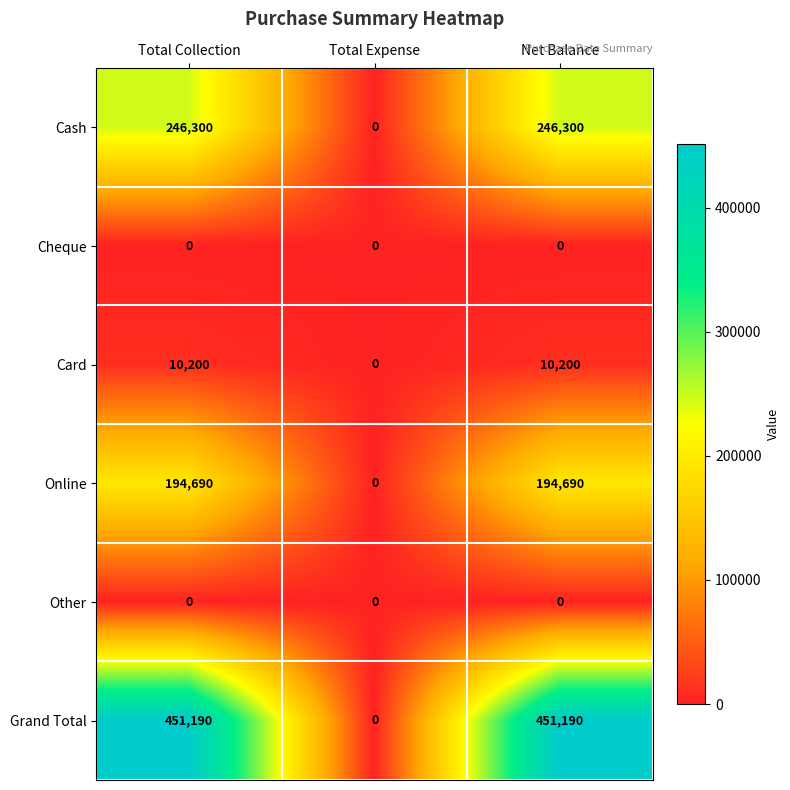

The value of Cash at Total Expense is 0. True or false?

True